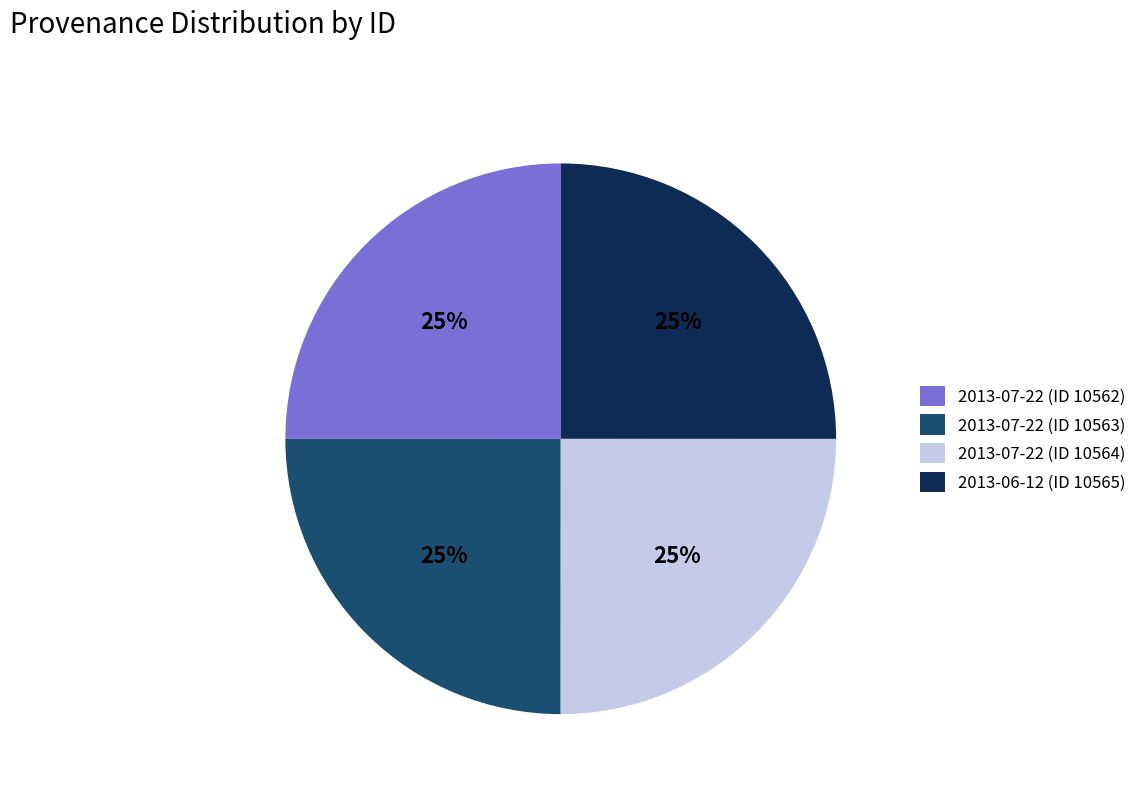

Is it true that 2013-07-22 (ID 10563) is 25% of the pie?

True